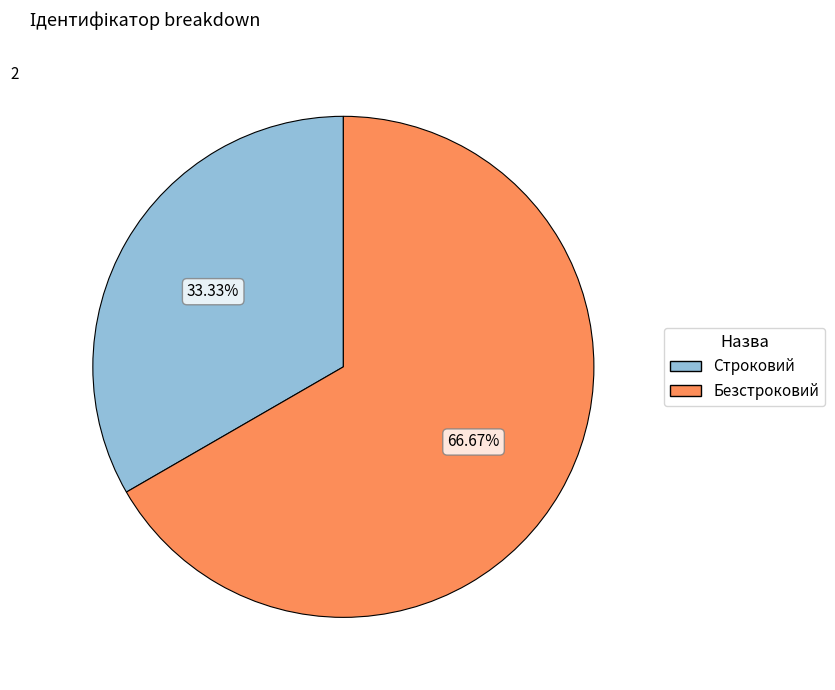

What is the ratio of the value at Строковий to the value at Безстроковий?

0.5